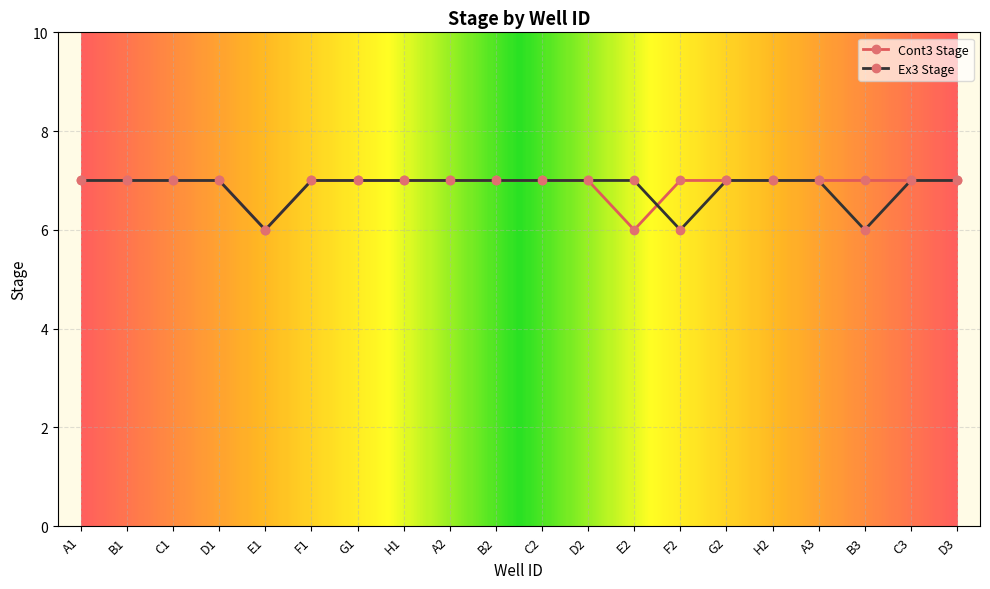

What is the average value of the Cont3 Stage series?

7